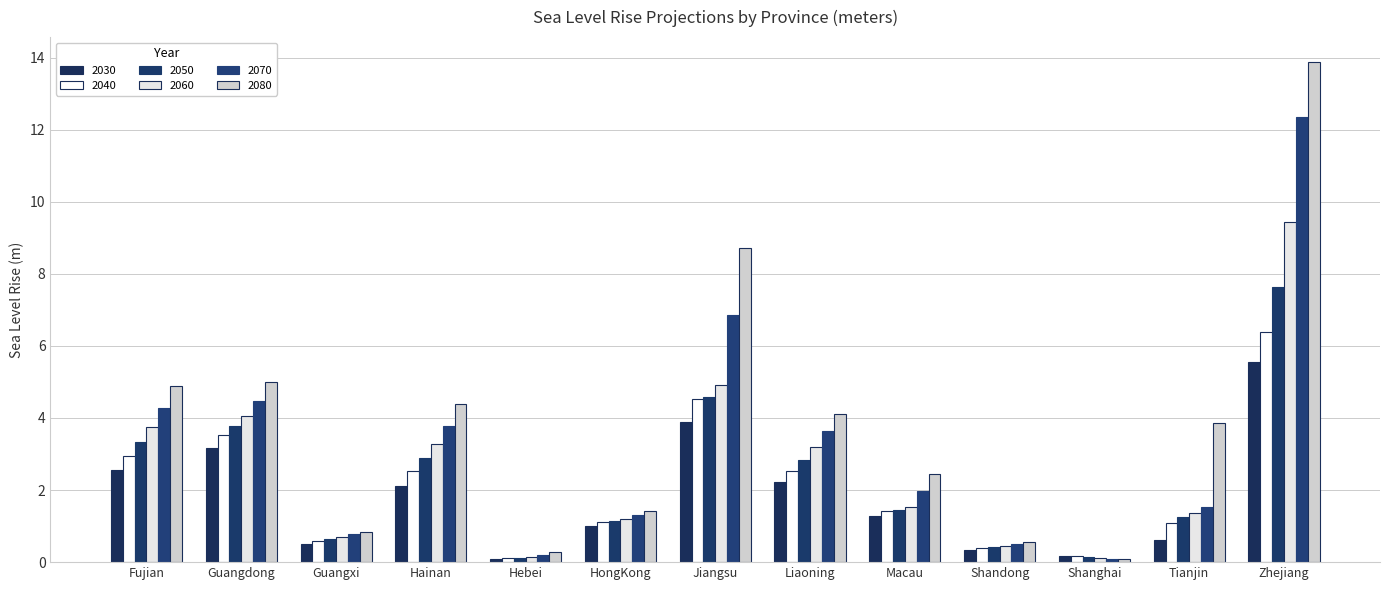

What is the difference between the maximum and minimum values in the 2030 series?

5.5